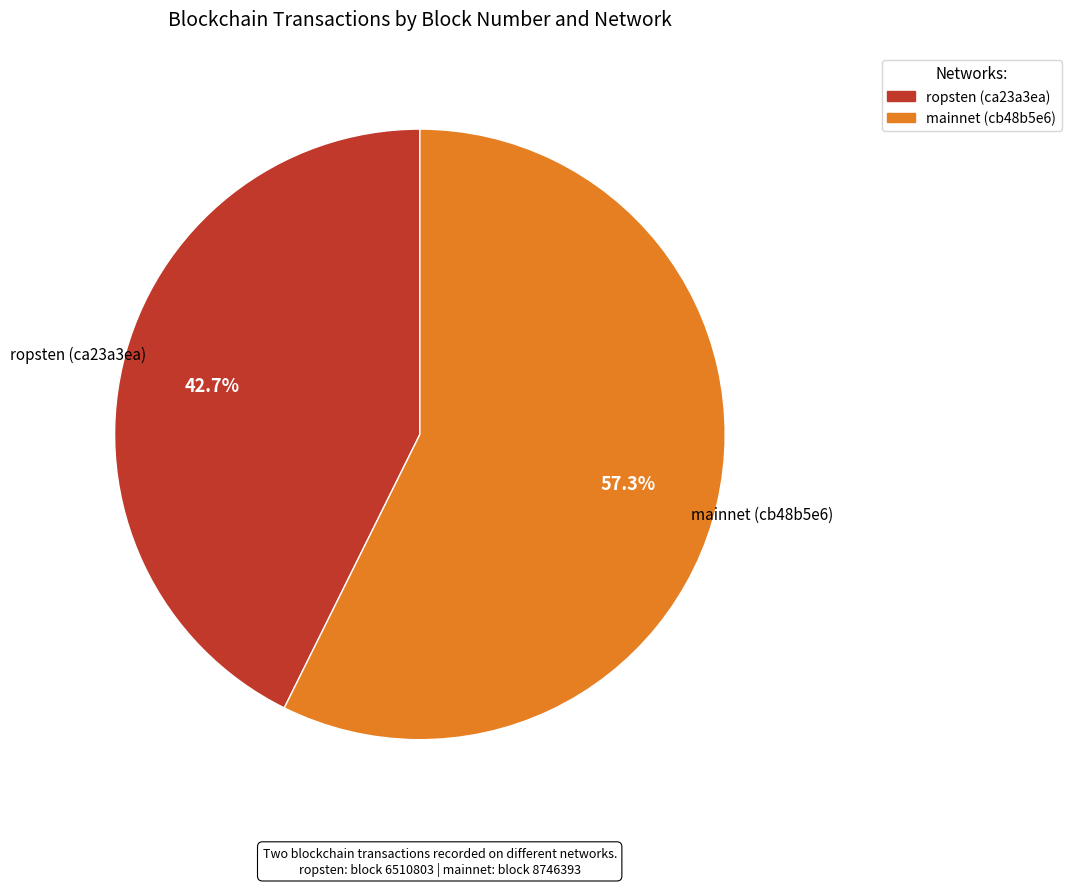

What portion of the pie excludes mainnet (cb48b5e6)?

42.7%